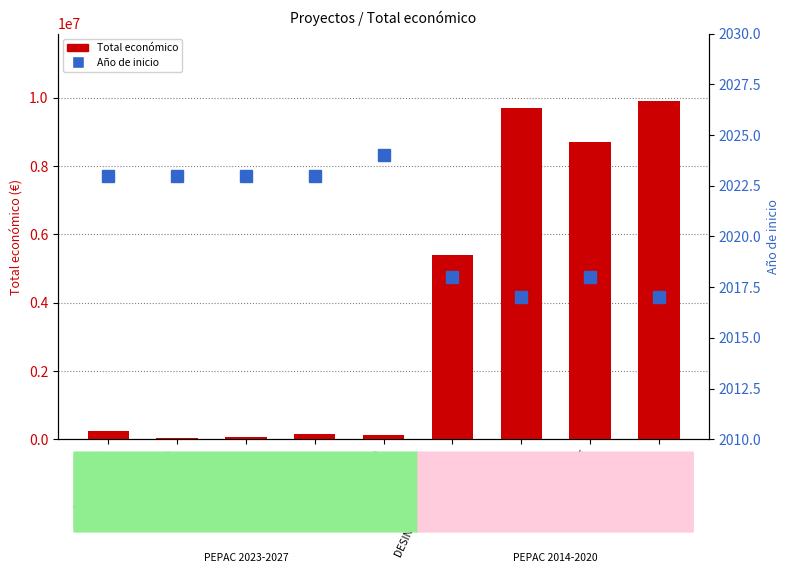

What is the difference between the maximum and second lowest values in the Año de inicio series?

7